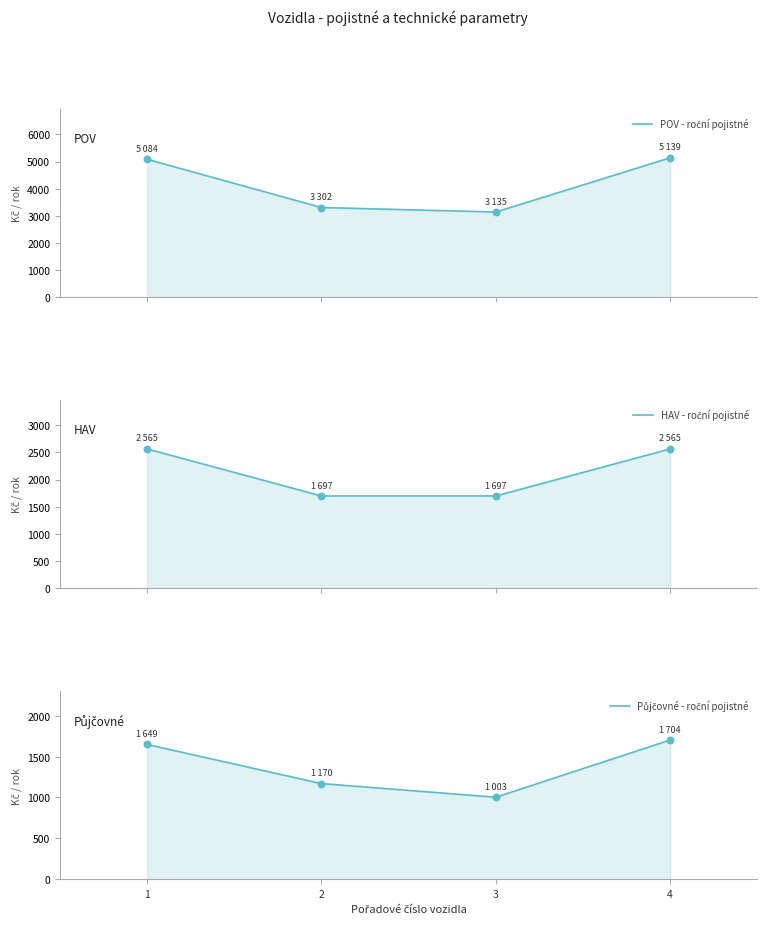

Which series has the widest spread of Y values?

POV - roční pojistné